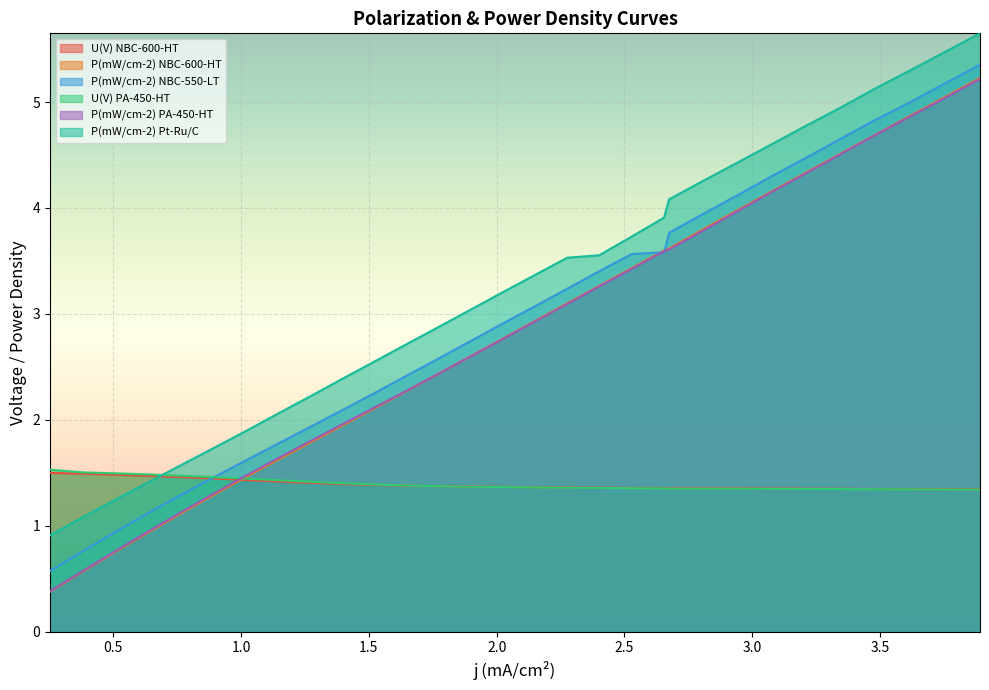

How many intersections are there between P(mW/cm-2) PA-450-HT and U(V) PA-450-HT?

1